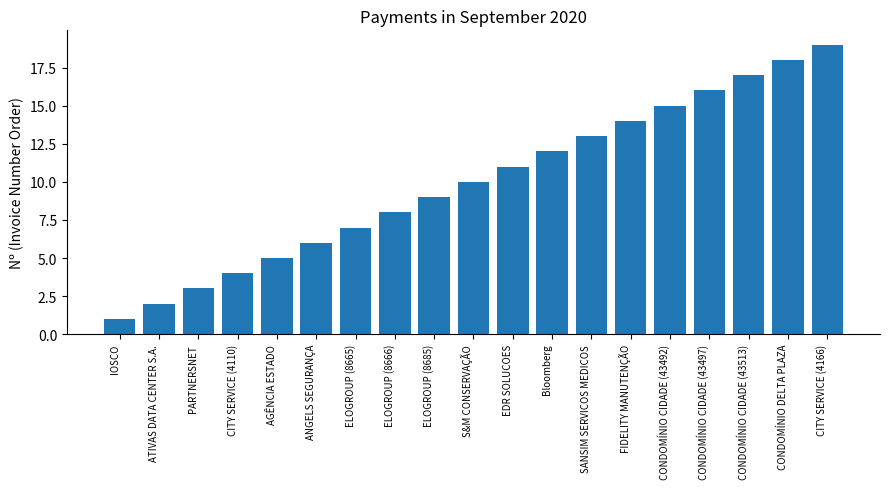

What position from the left is CONDOMÍNIO CIDADE (43497)?

16